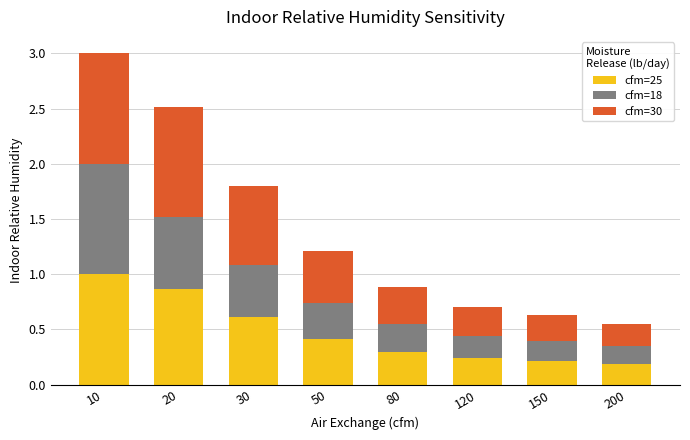

At which category is the sum across all series the highest?

10